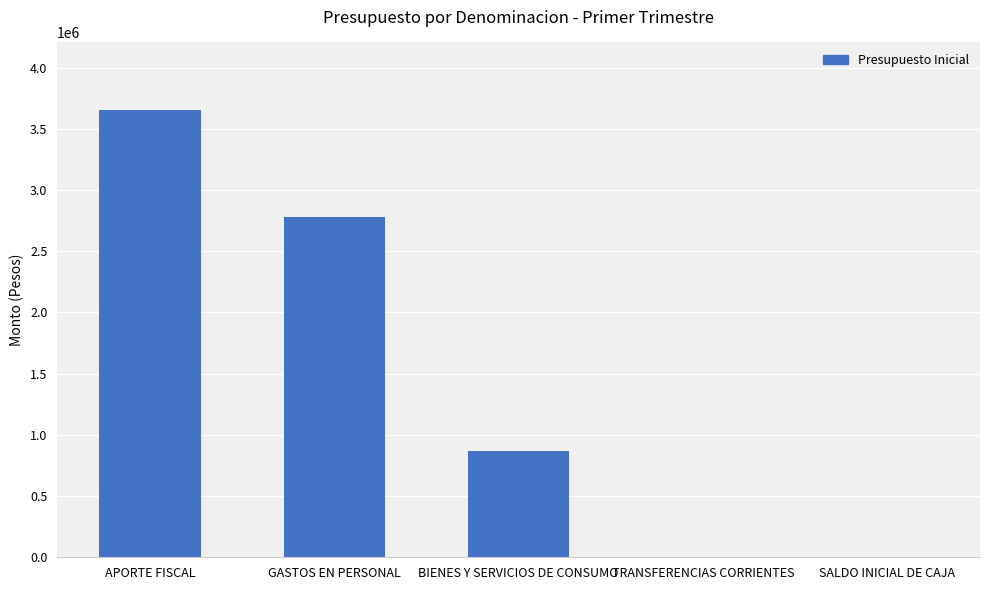

Approximately how many times larger is the value at GASTOS EN PERSONAL compared to APORTE FISCAL?

0.8